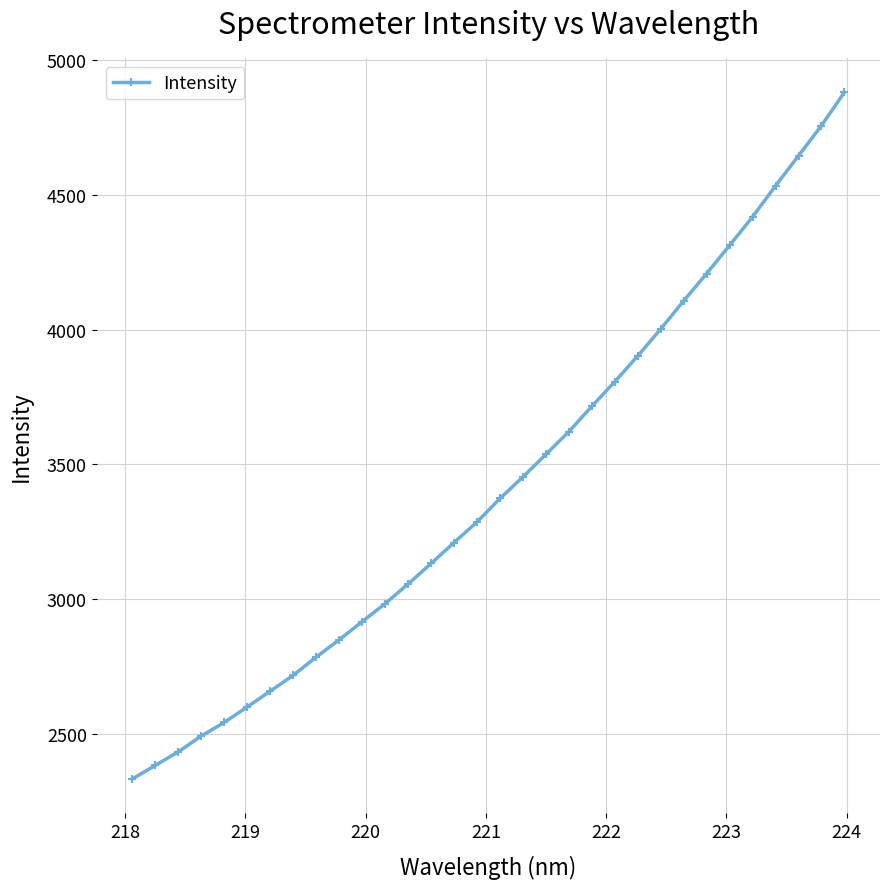

What is the minimum value shown in the chart?

2332.4